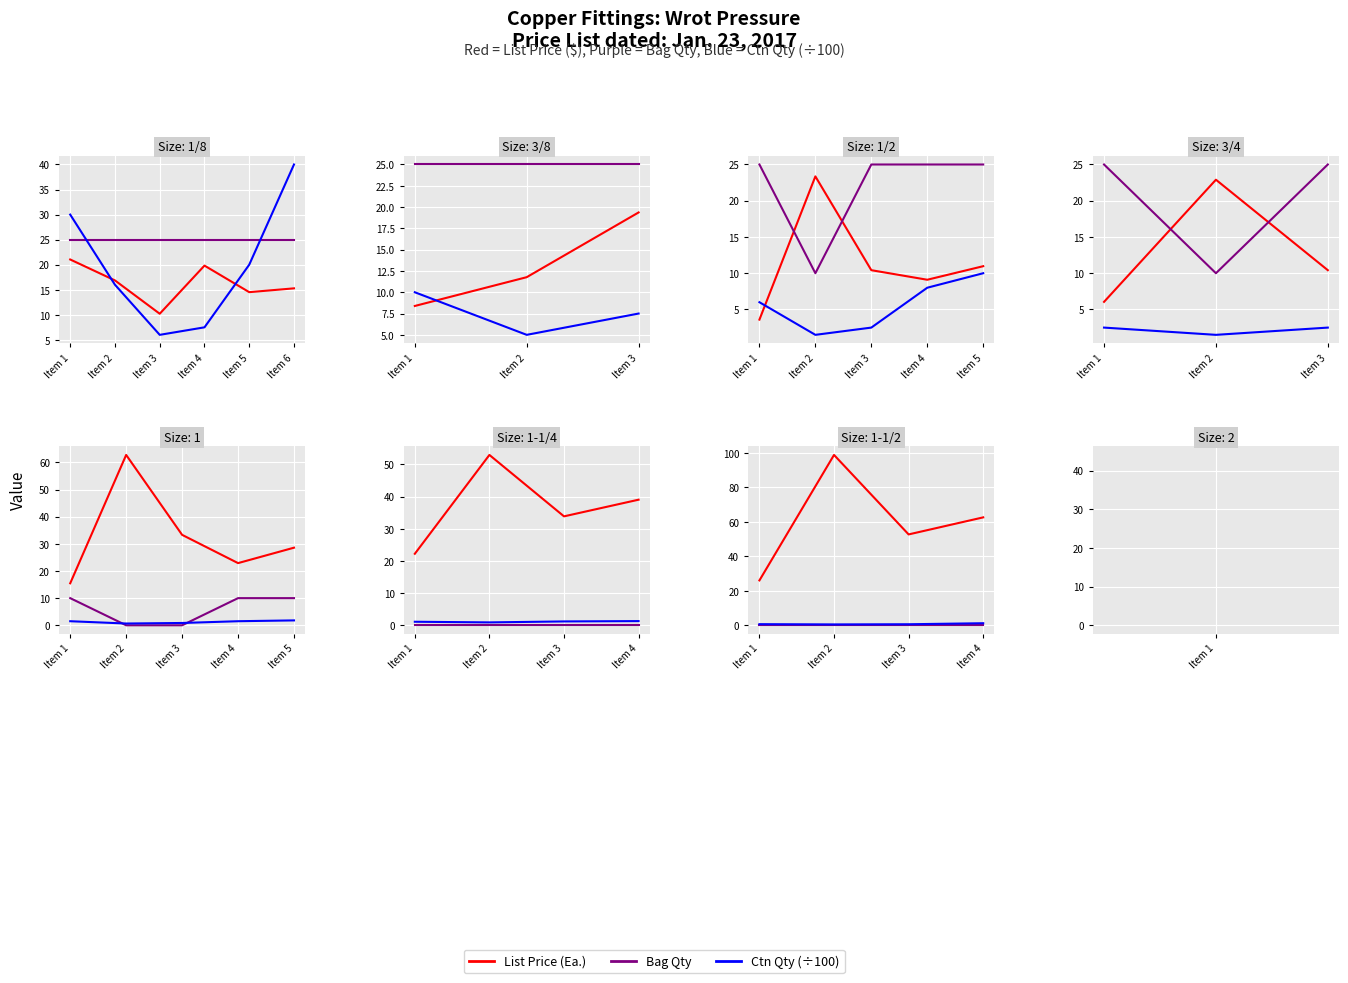

At which category does List Price (Ea.) reach its first local valley?

Item 3